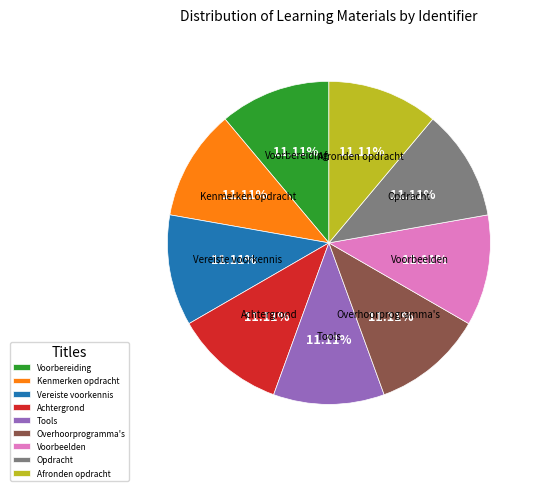

To the nearest percent, what portion does Overhoorprogramma's represent?

11%